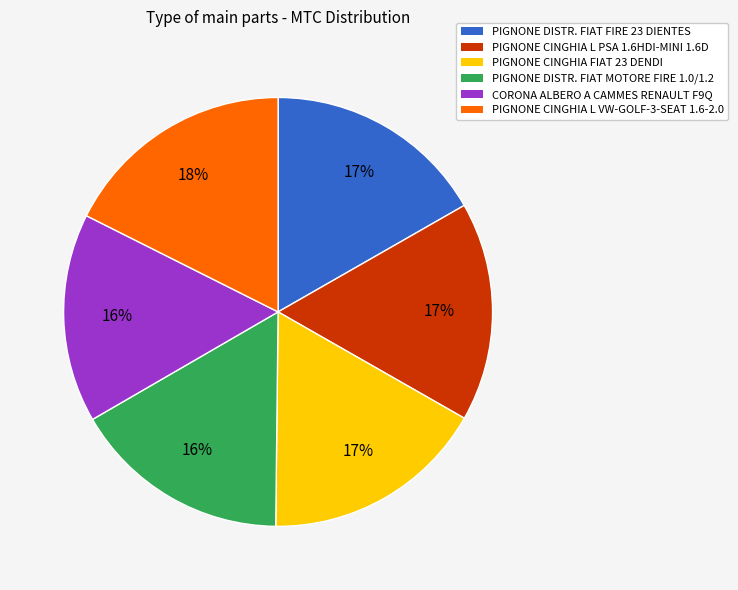

True or false: PIGNONE CINGHIA L PSA 1.6HDI-MINI 1.6D accounts for 17% of the total.

True